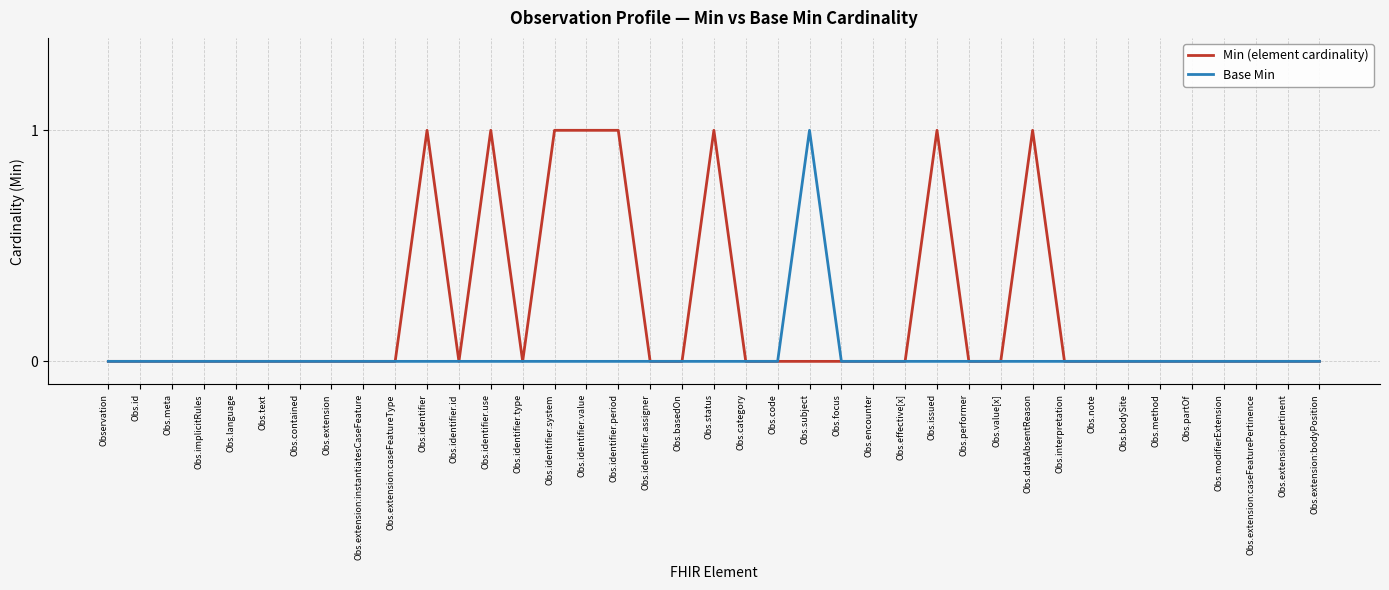

Is it true that Min (element cardinality) equals 0 at Obs.modifierExtension?

True